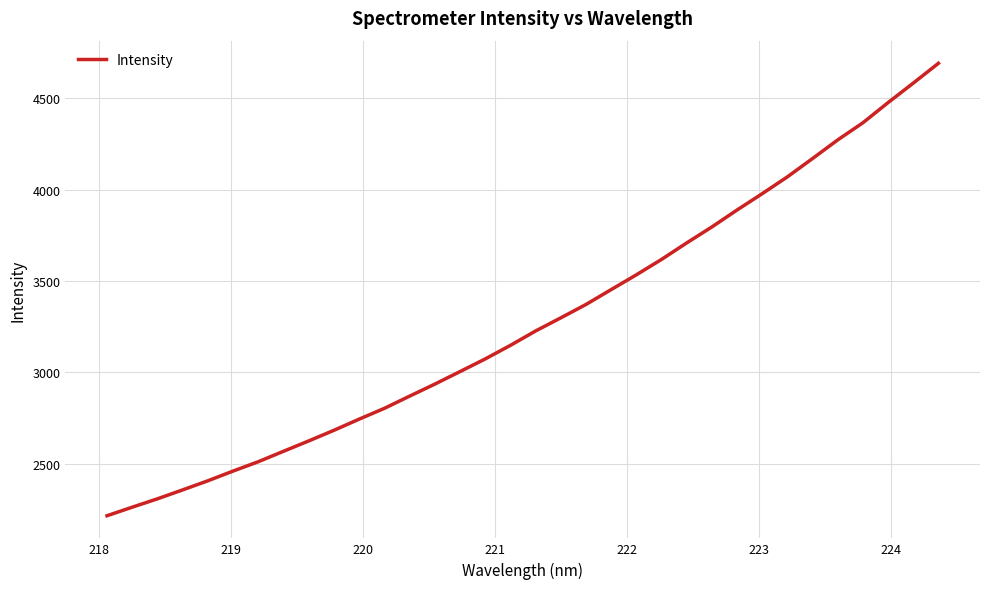

Reading right to left, what are all the values shown in this chart?

4691.5	4583.0	4476.5	4366.2	4272.4	4170.5	4070.2	3978.2	3888.7	3796.0	3708.6	3618.3	3534.0	3453.1	3371.7	3298.4	3226.6	3147.9	3073.6	3004.4	2935.9	2870.1	2803.3	2744.2	2683.2	2625.1	2568.4	2511.3	2460.1	2406.9	2357.0	2308.2	2262.3	2215.6